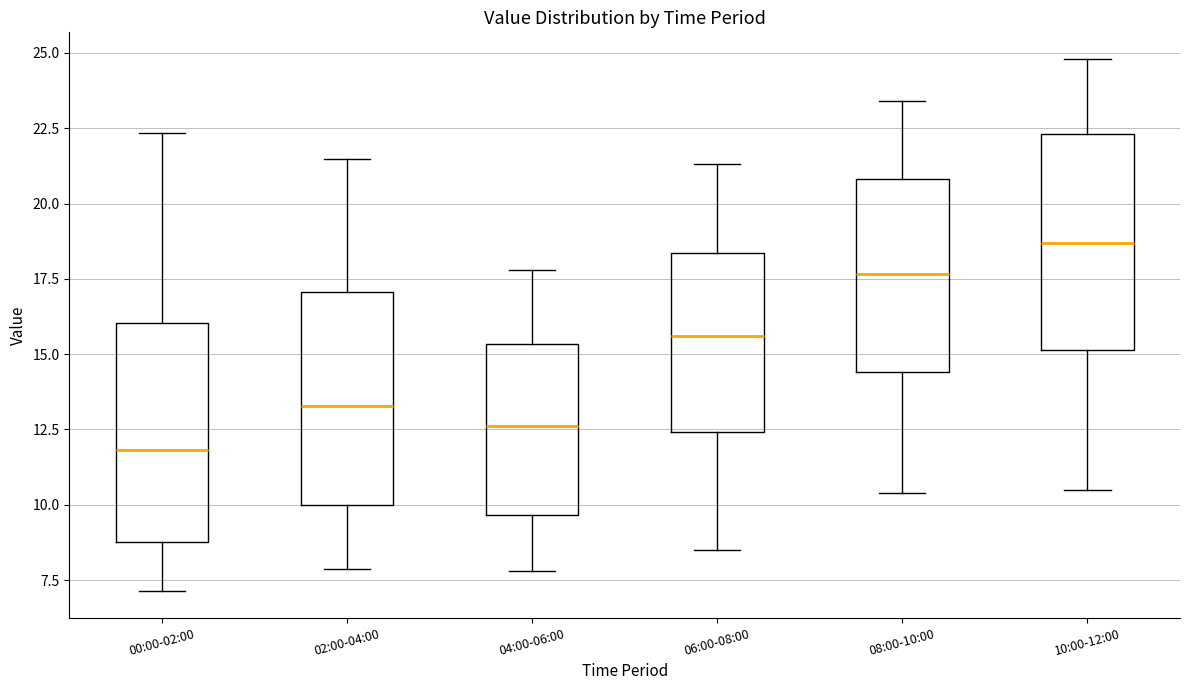

Which box has the highest median line?

10:00-12:00